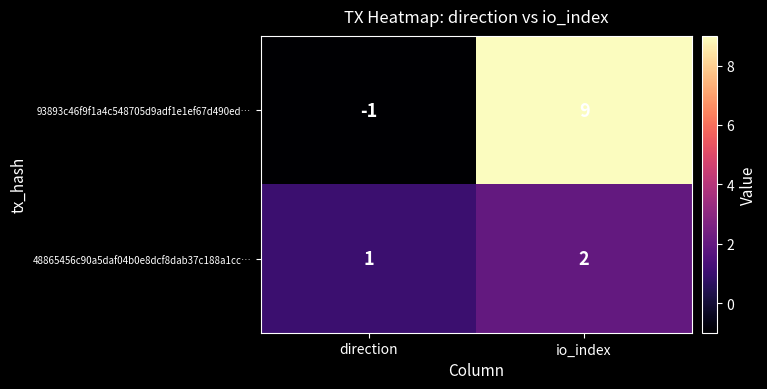

What is the difference between the maximum and minimum values in the 93893c46f9f1a4c548705d9adf1e1ef67d490ed… series?

10